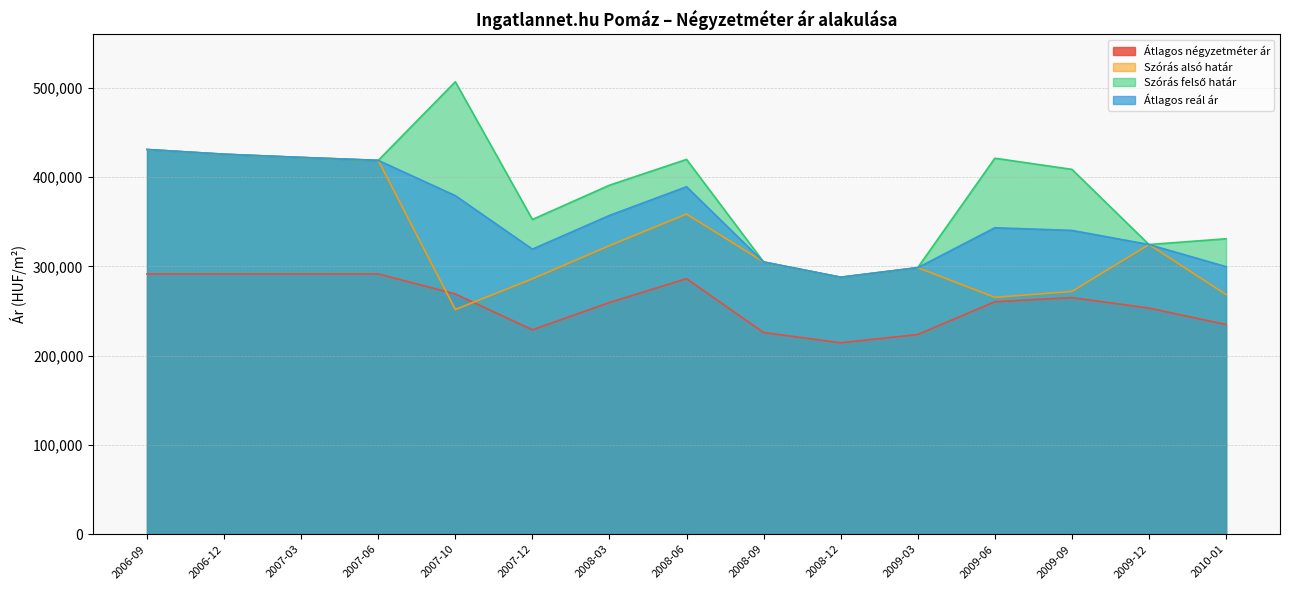

True or false: Szórás felső határ and Átlagos reál ár cross at least once.

False